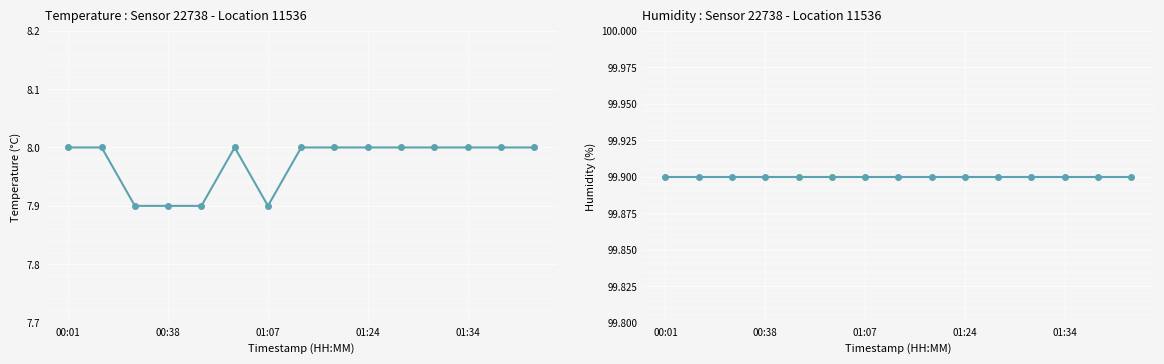

What is the lowest value of the temperature series?

7.9